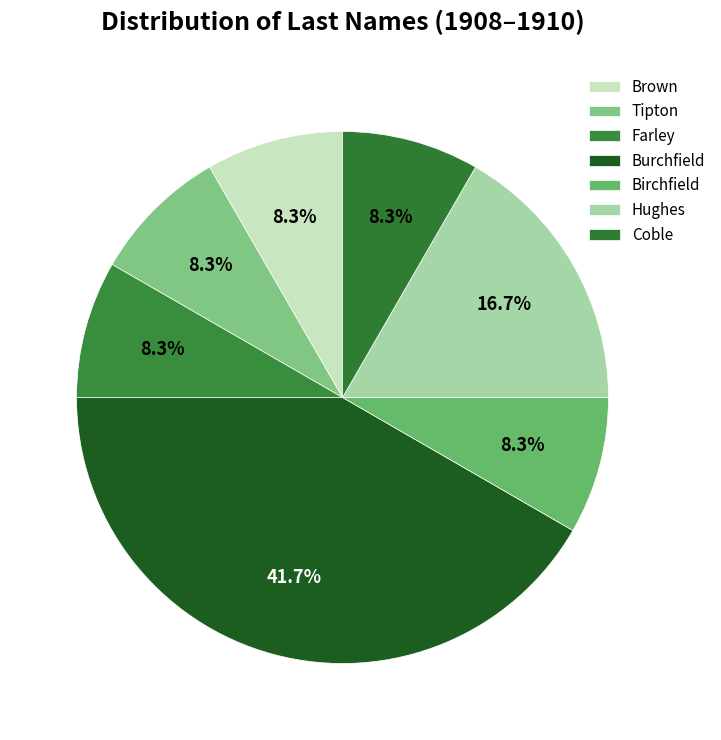

Is the sum of Brown and Burchfield greater than half?

Yes